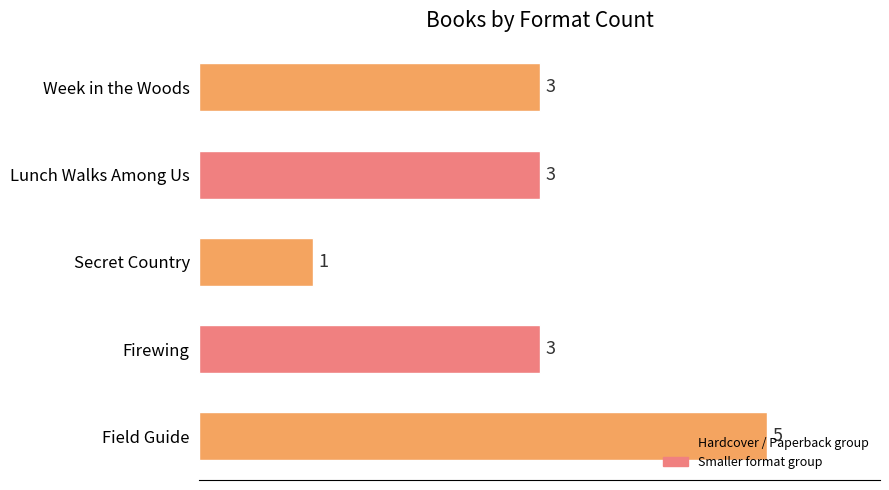

What is the maximum value shown in the chart?

5